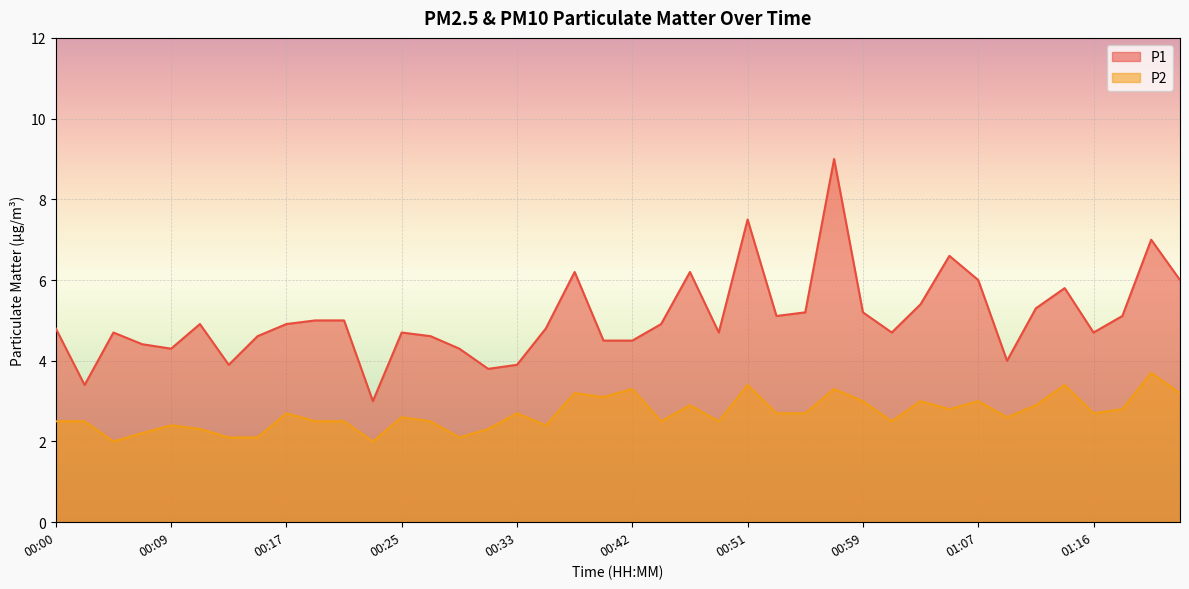

What is the spread (max minus min) of values at 01:09?

1.4